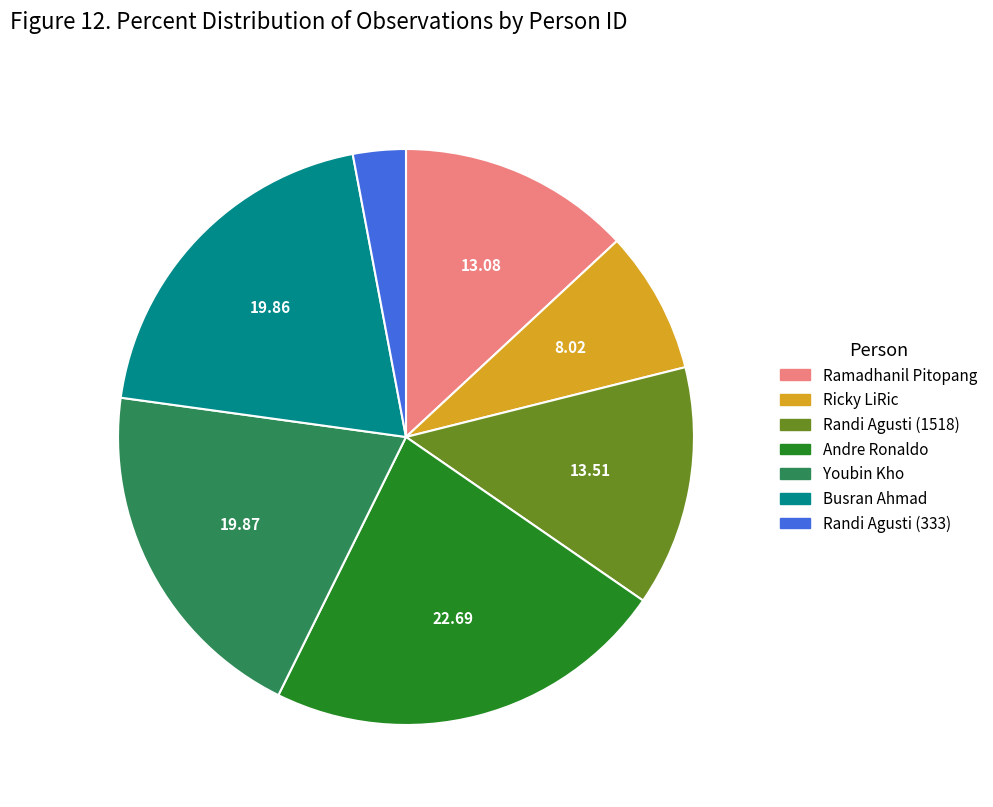

Do Ramadhanil Pitopang and Andre Ronaldo together represent more than half of the pie?

No